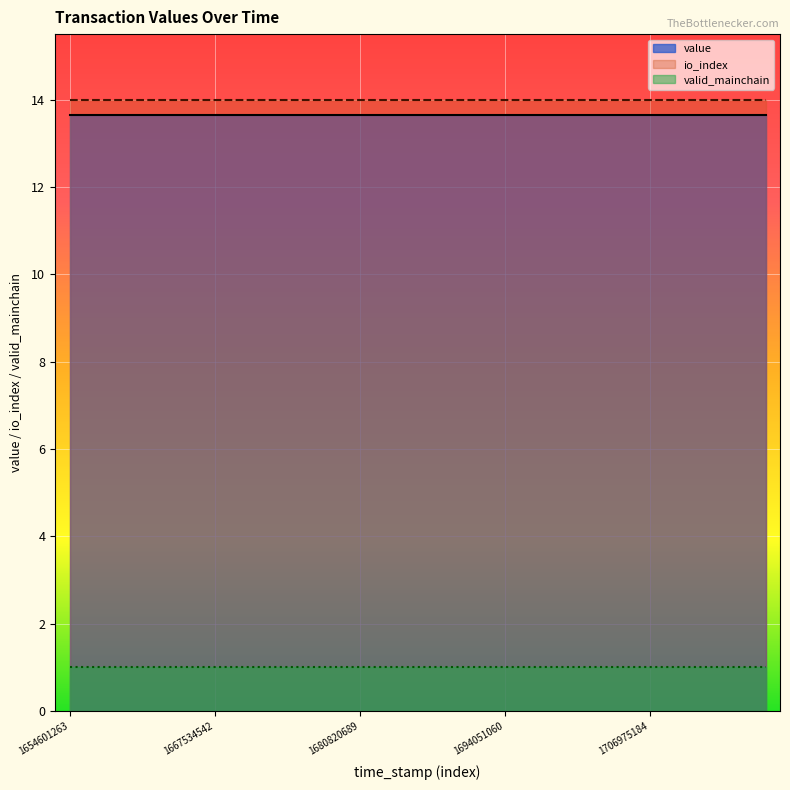

Which series has the largest total across all categories?

io_index_line